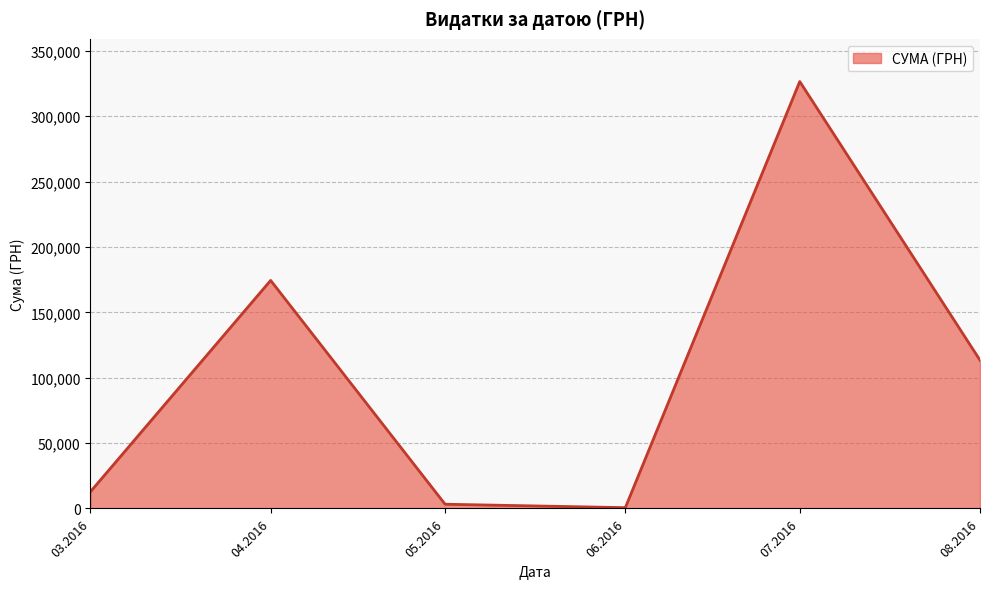

What is the change in value from 03.2016 to 04.2016?

+161687.9